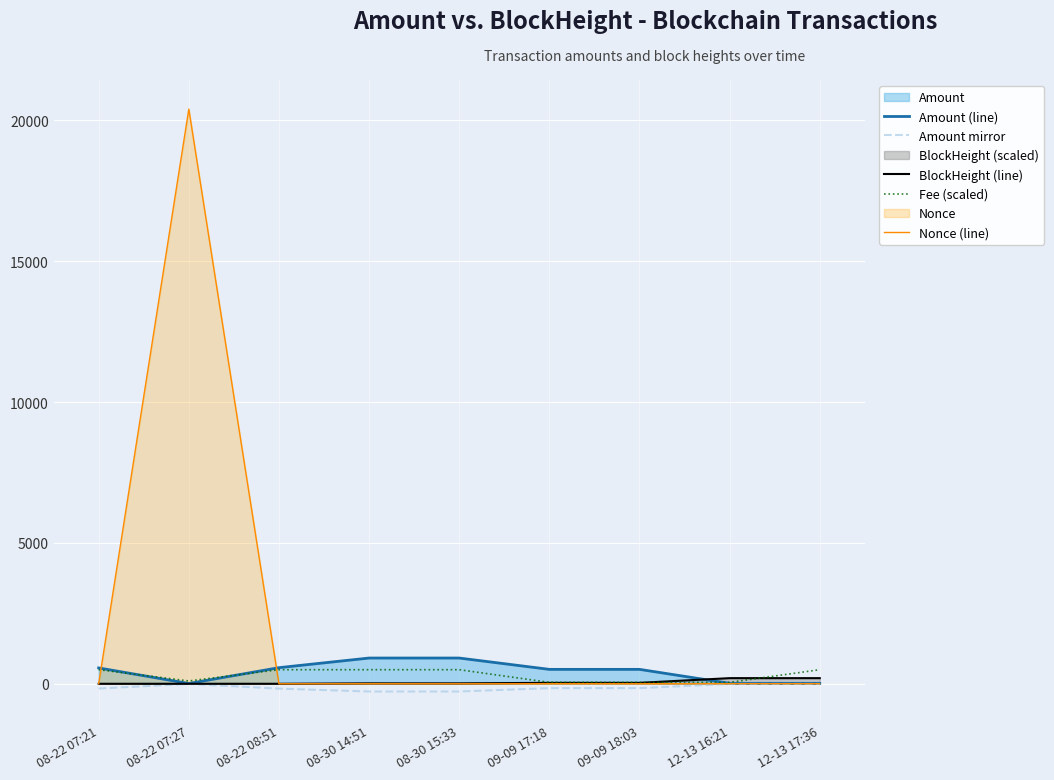

True or false: Nonce (line) has more than 0 points higher than both neighbors.

True